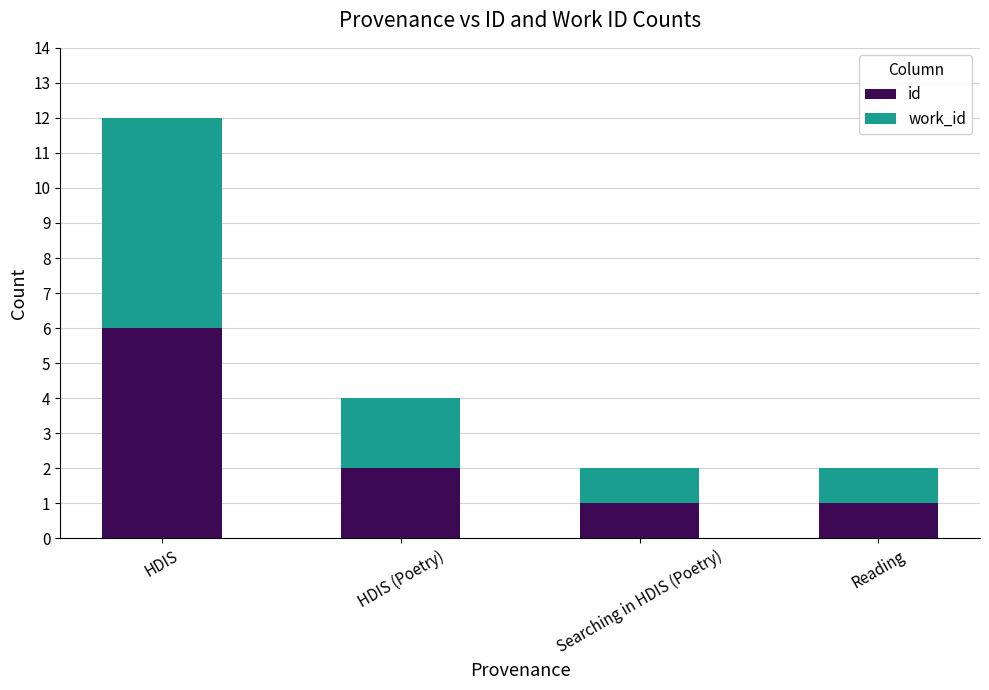

Where is id nearest to the value 3?

HDIS (Poetry)